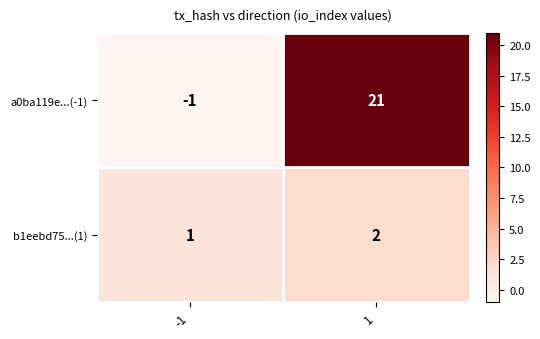

At which category does the chart reach its minimum across all series?

-1